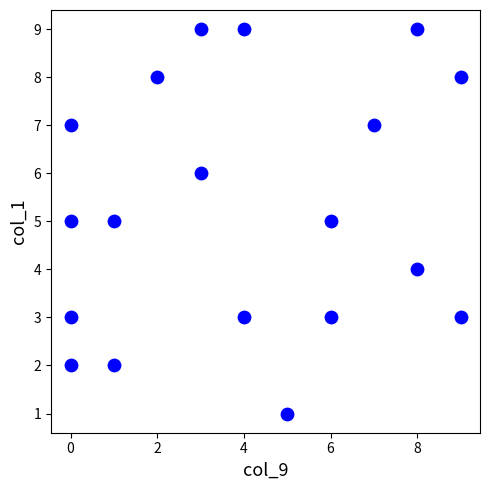

What is the range of Y values (max minus min)?

8